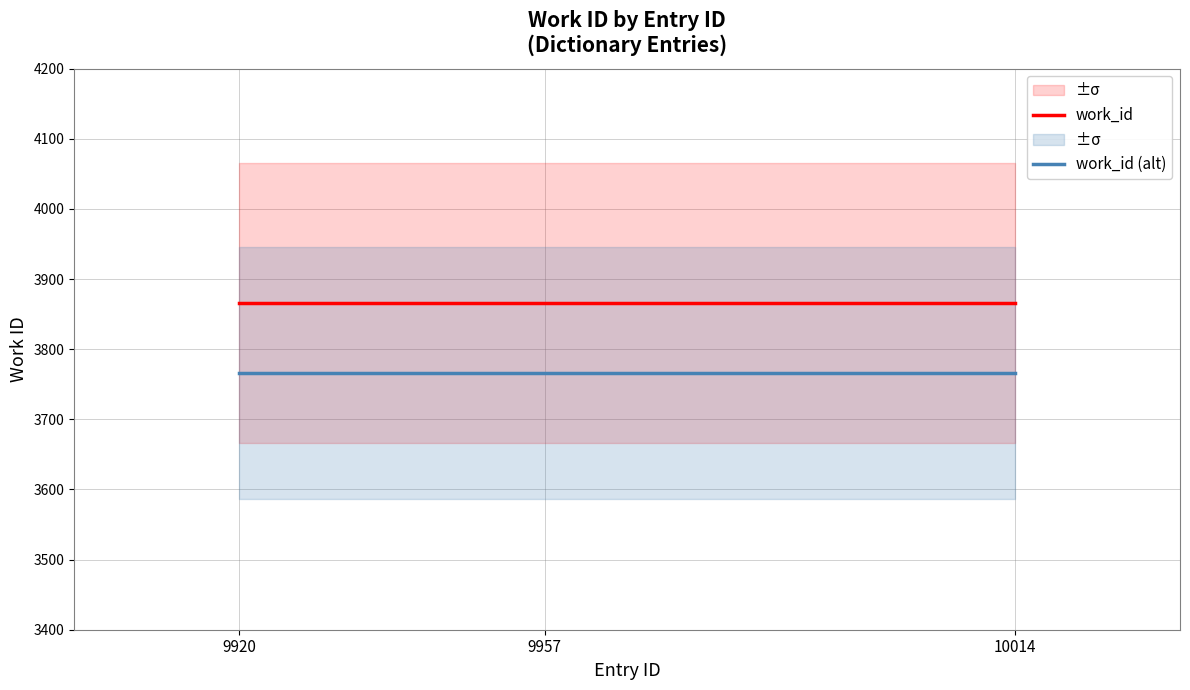

Which has a higher value, 9957 or 9920?

9957